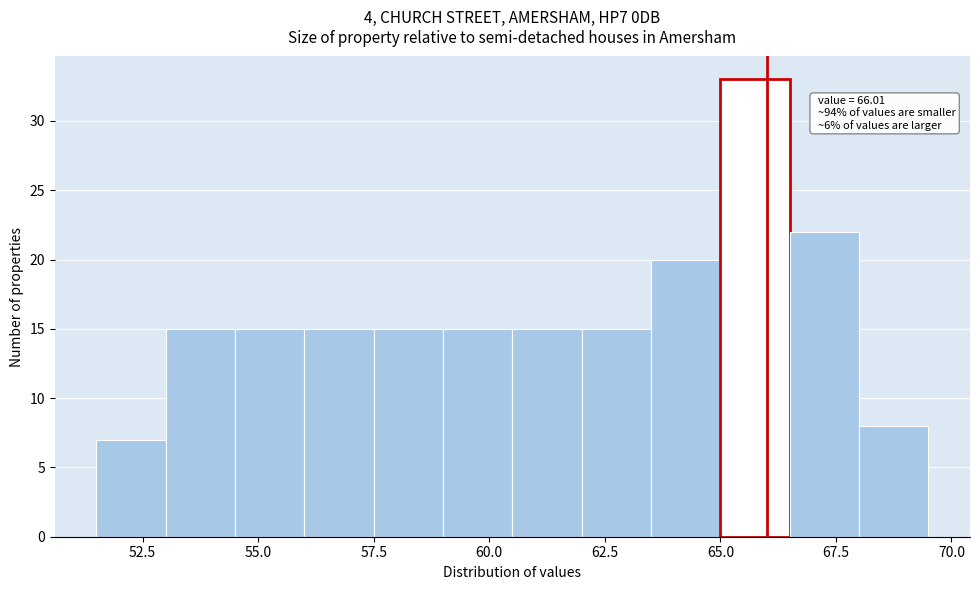

Read against the x-axis, roughly where is the centre of the tallest bar?

66.0